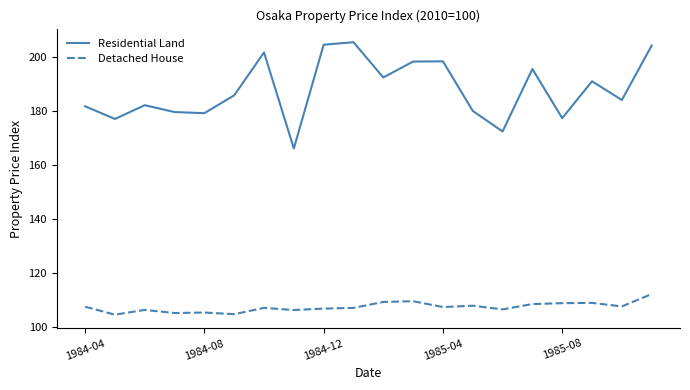

What is the greatest value displayed?

205.6